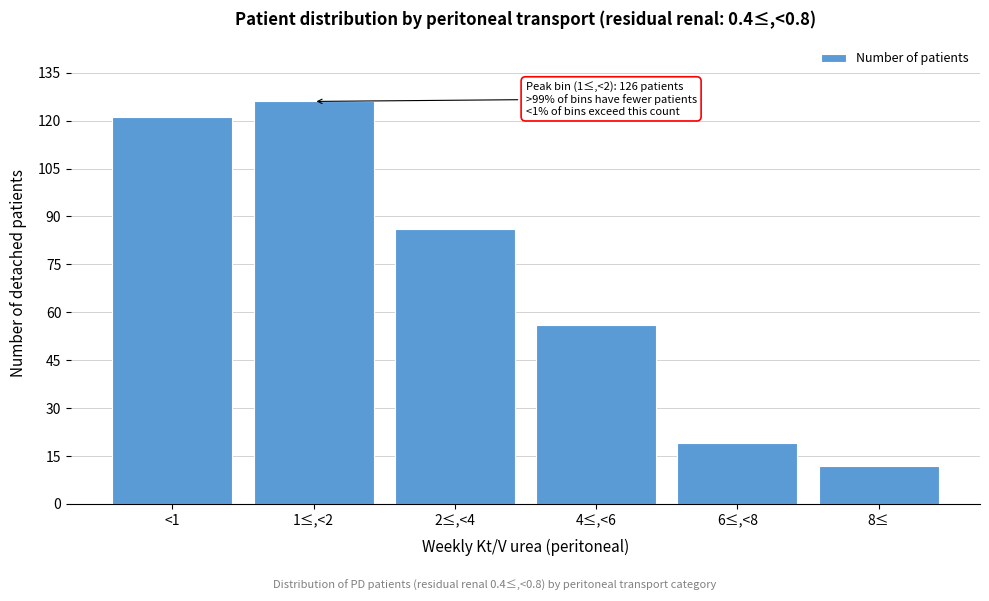

Reading left to right, extract all data points from this chart.

<1=121	1≤,<2=126	2≤,<4=86	4≤,<6=56	6≤,<8=19	8≤=12